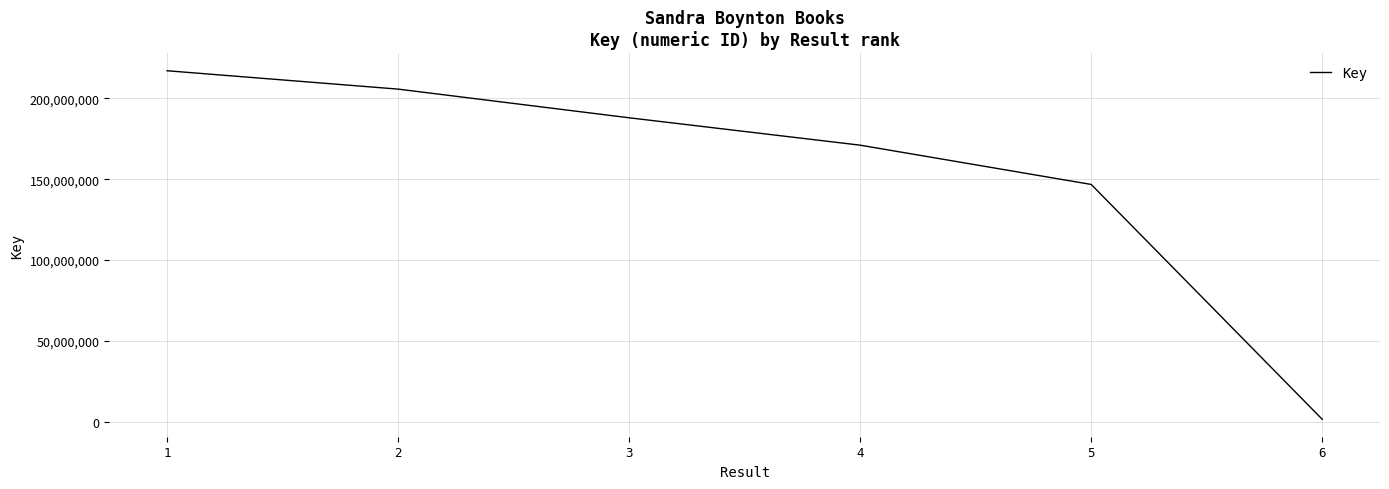

How many categories are shown in the chart?

6